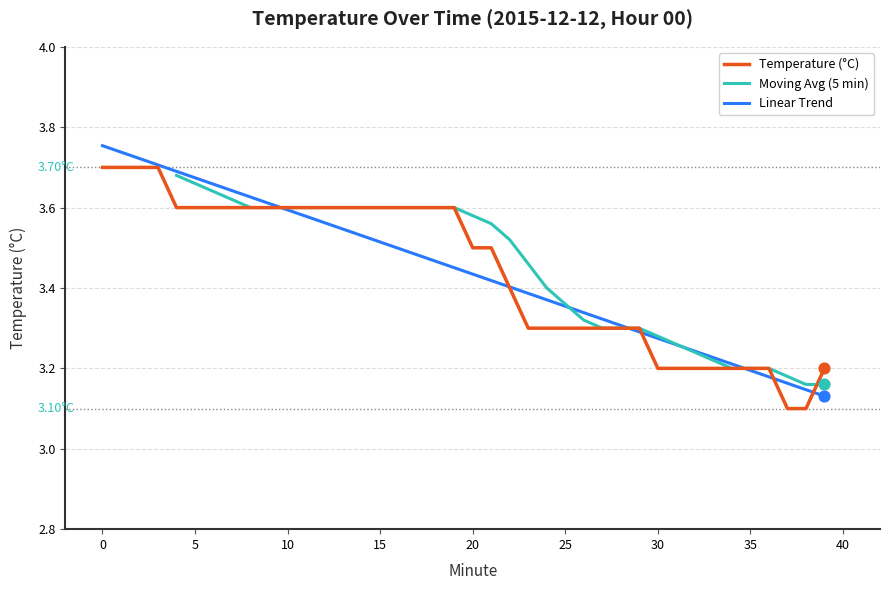

What is the change in value from 16 to 39?

-0.4